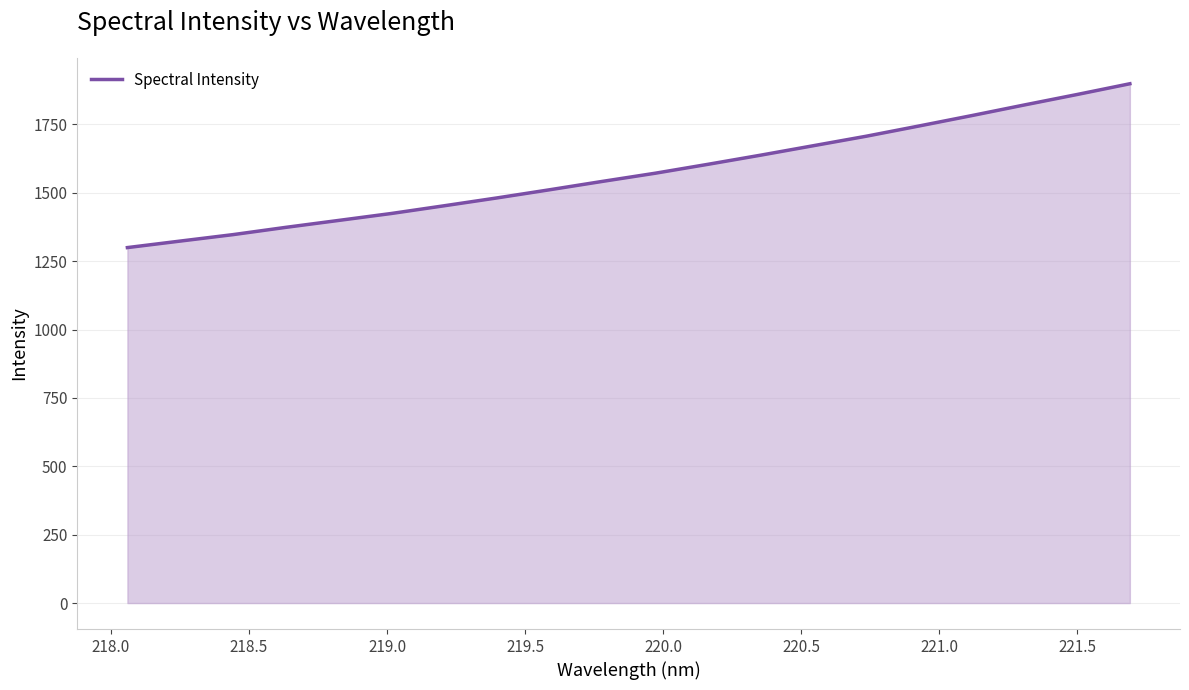

What is the smallest value displayed?

1299.8